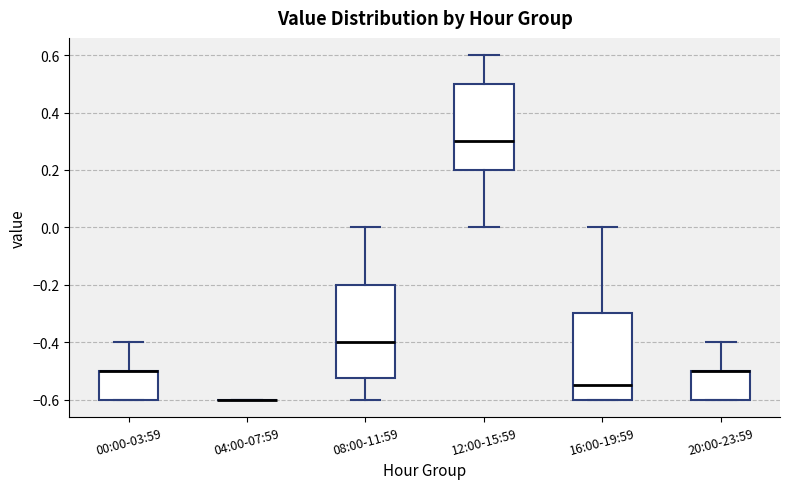

Which box is the tallest, from its lower edge to its upper edge?

08:00-11:59